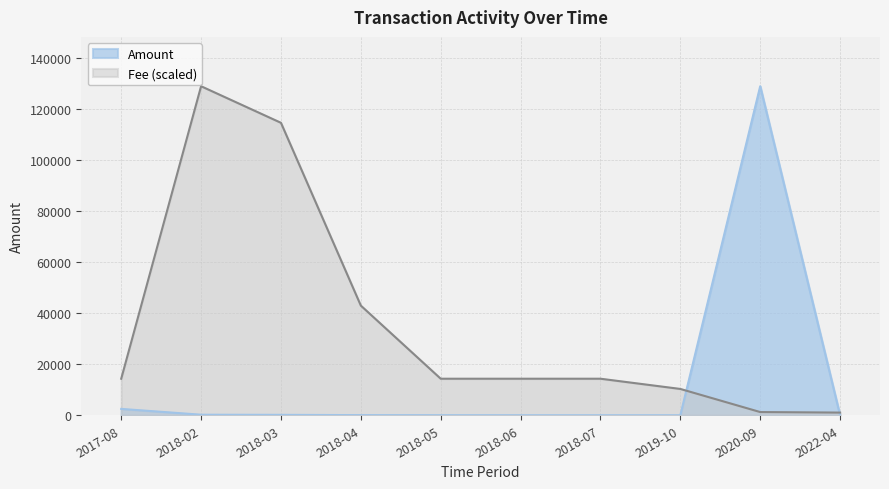

The Amount series shows 808.9 at 2017-08. True or false?

False